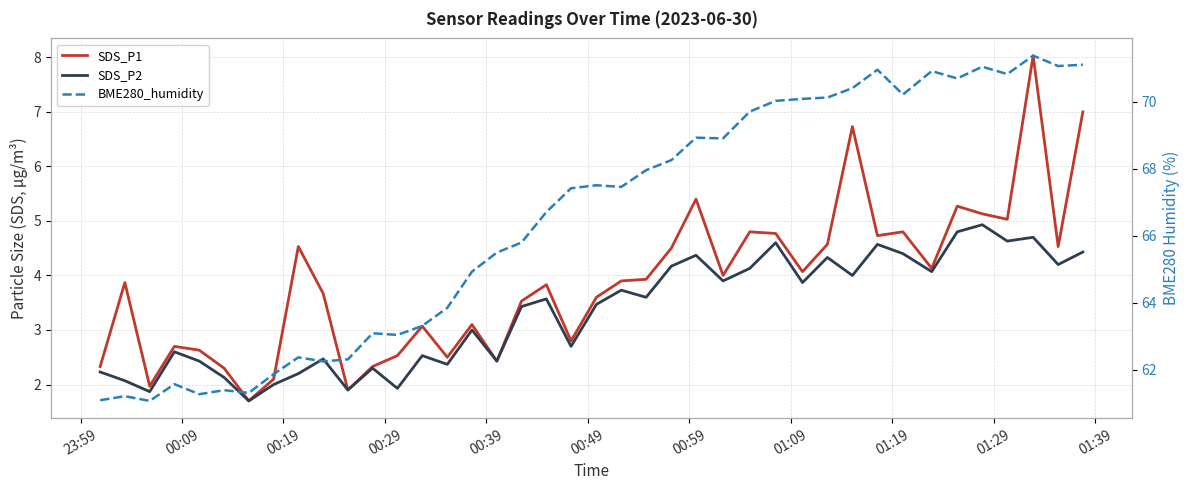

What are all the series names shown in the legend?

SDS_P1, SDS_P2, BME280_humidity